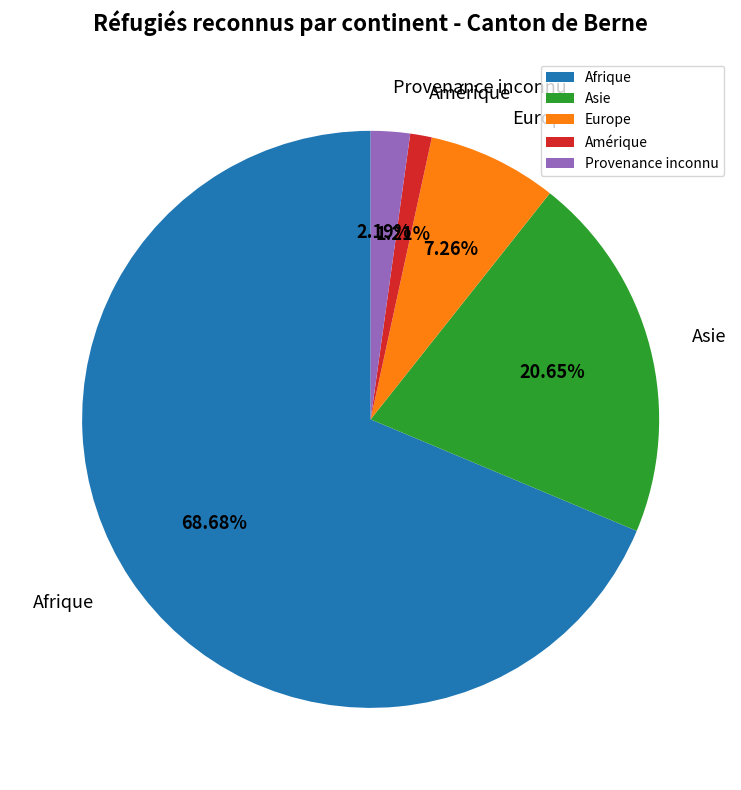

To the nearest percent, what portion does Asie represent?

21%